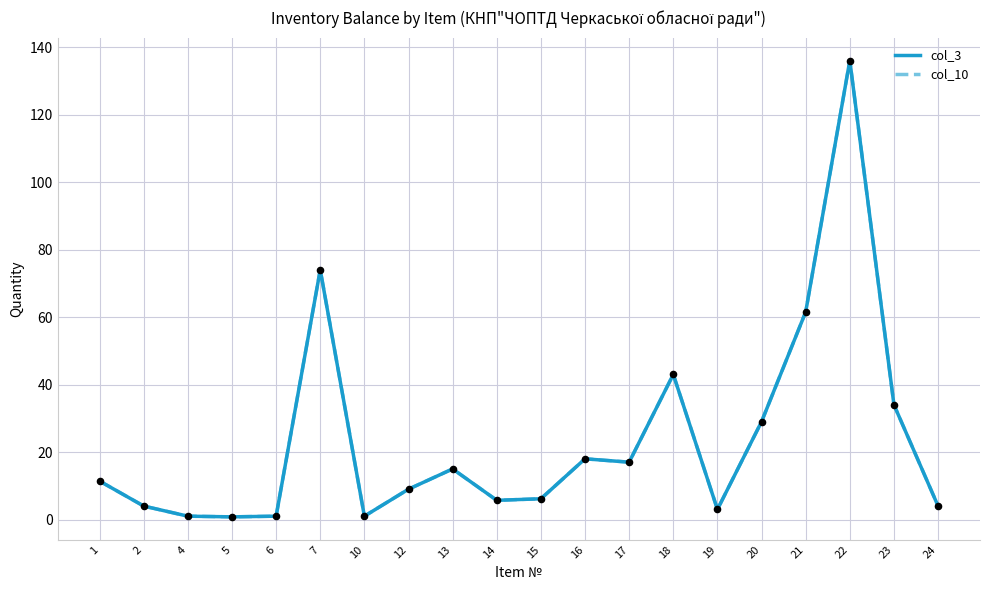

Which series contains the highest Y value?

col_3